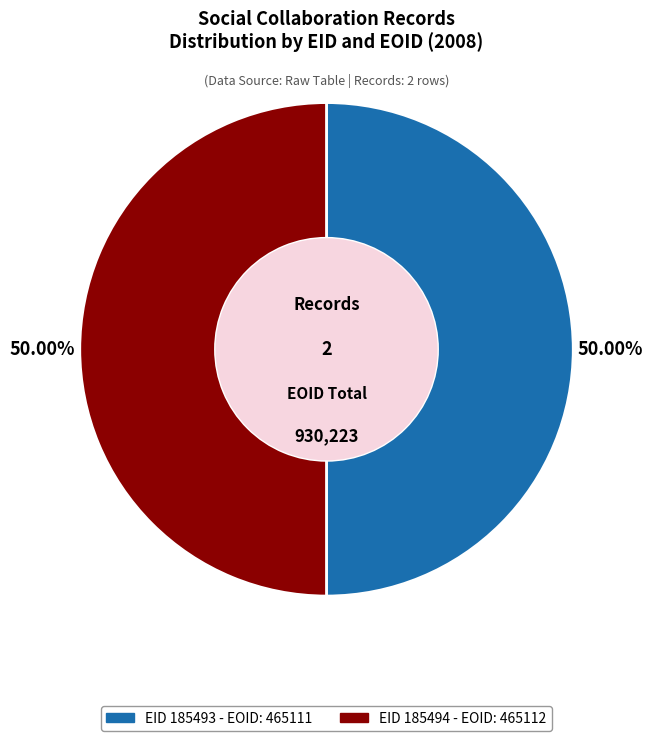

How many segments does this pie chart have?

2